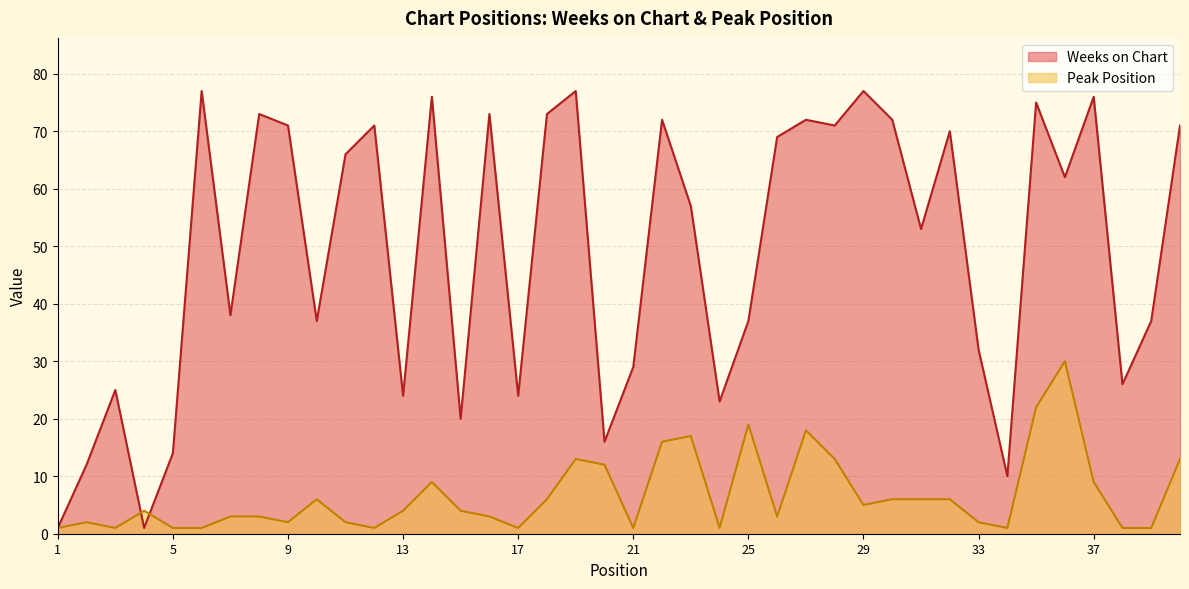

What is the average value of the Weeks on Chart series?

49